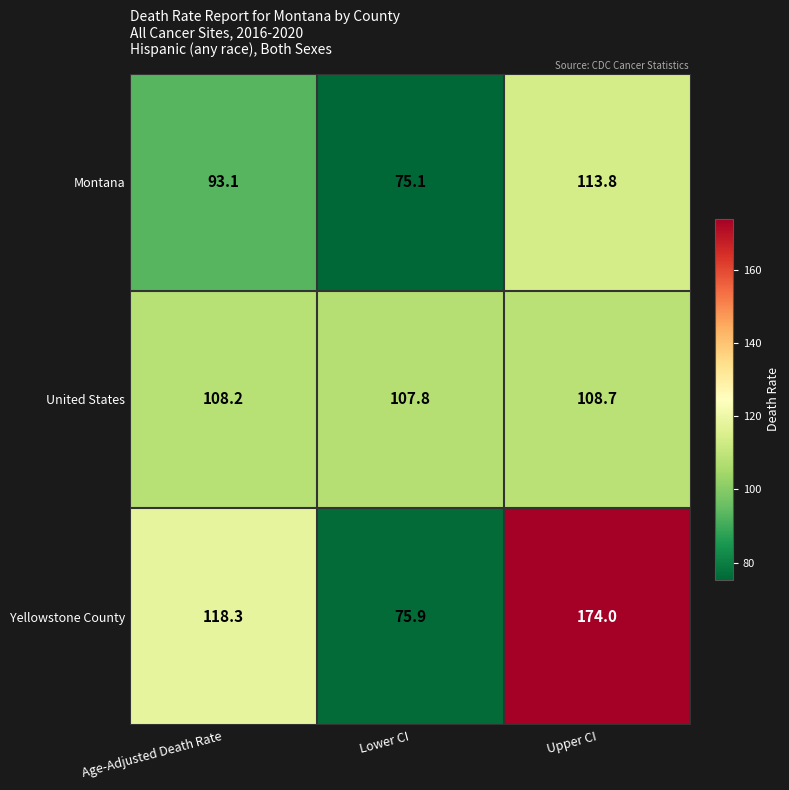

What is the sum of the United States values at Age-Adjusted Death Rate and Upper CI?

216.9